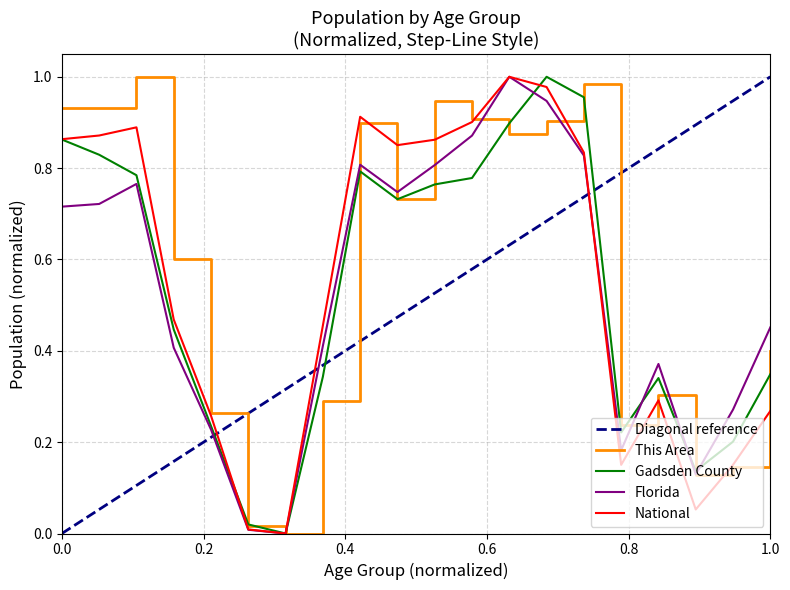

How many data points does each series have?

20